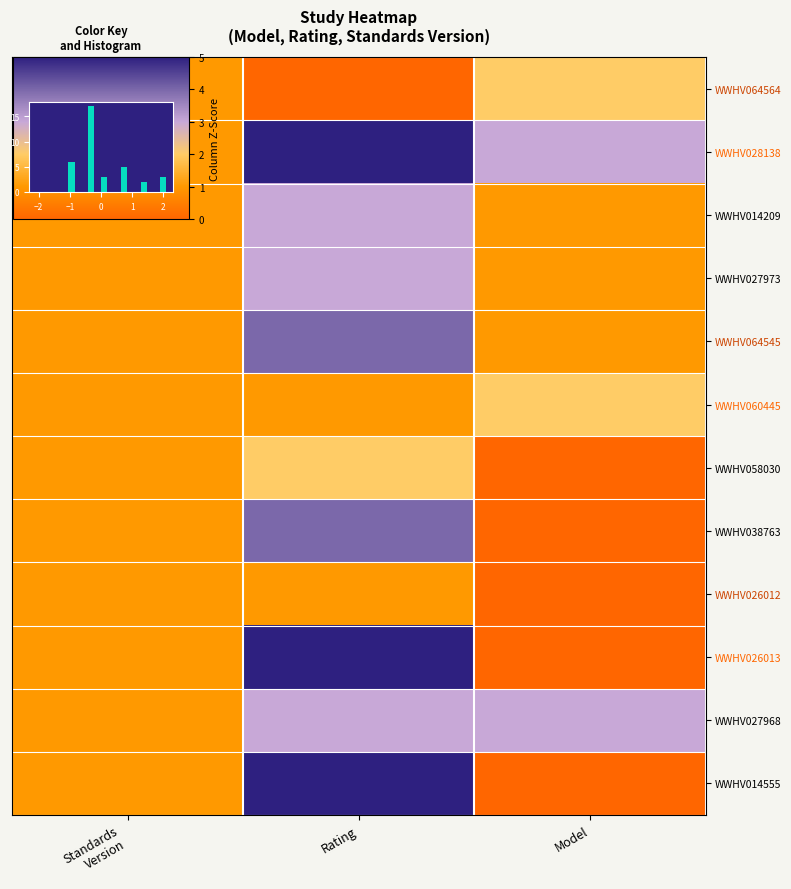

Which has a higher value, Model or Rating?

Model